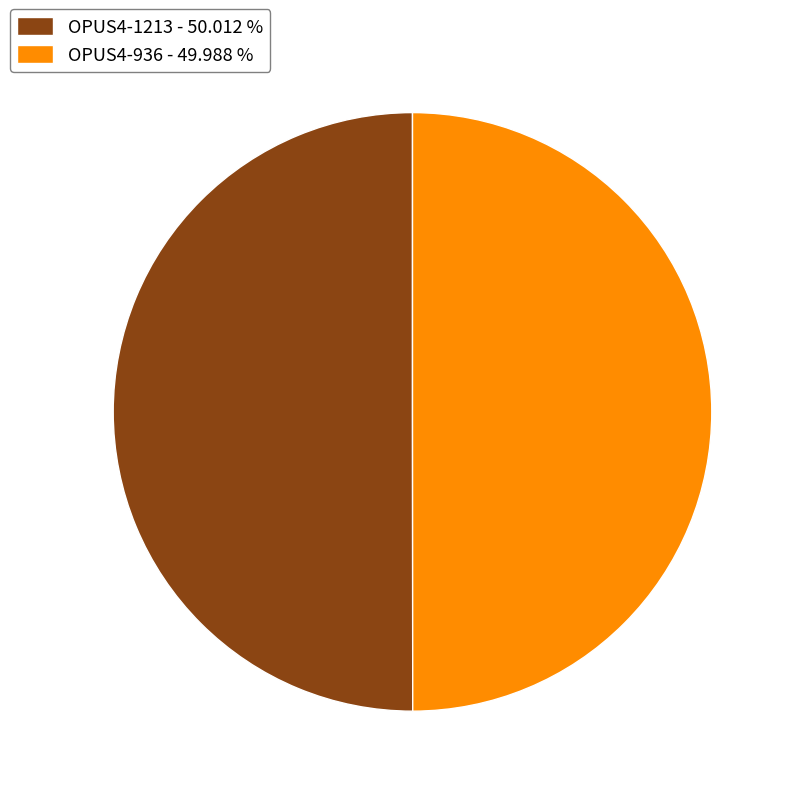

Do OPUS4-936 - 49.988 % and OPUS4-1213 - 50.012 % together represent more than half of the pie?

Yes